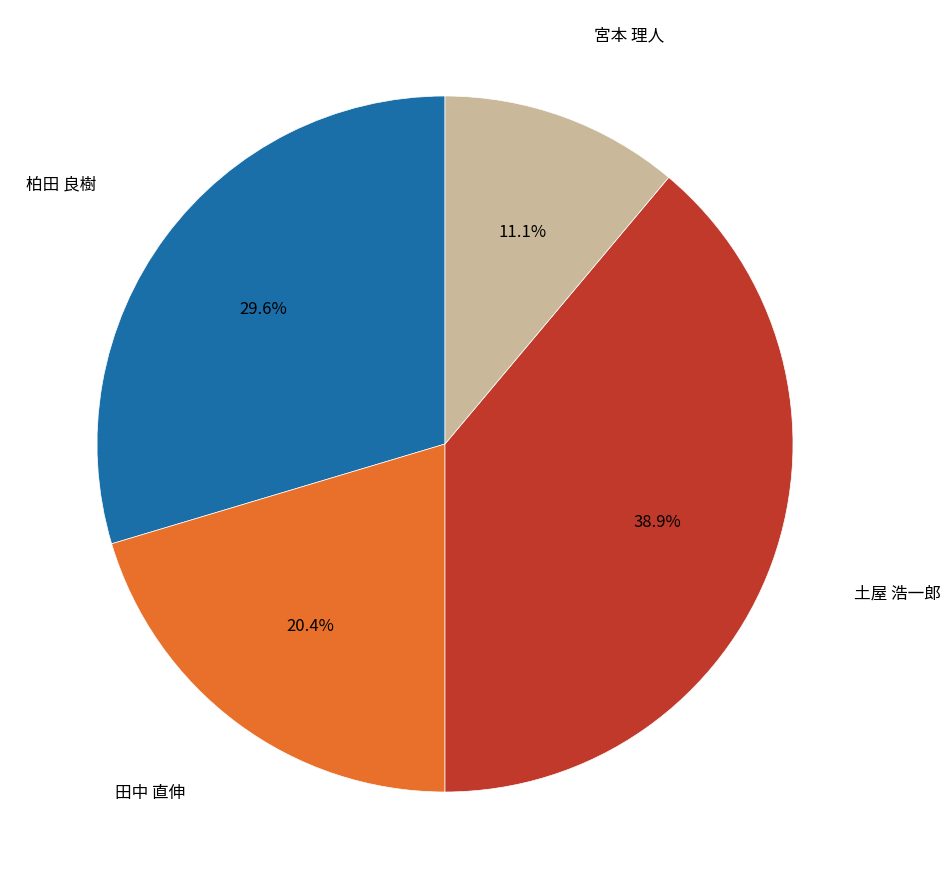

Is there a majority slice in this chart?

No